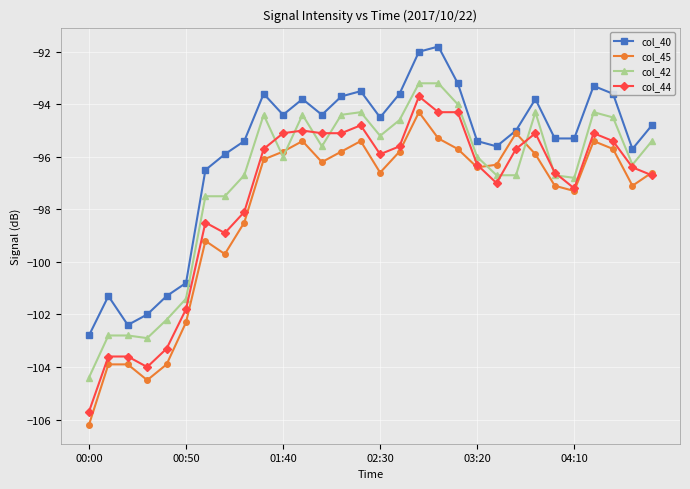

How many lines are shown in the chart?

4